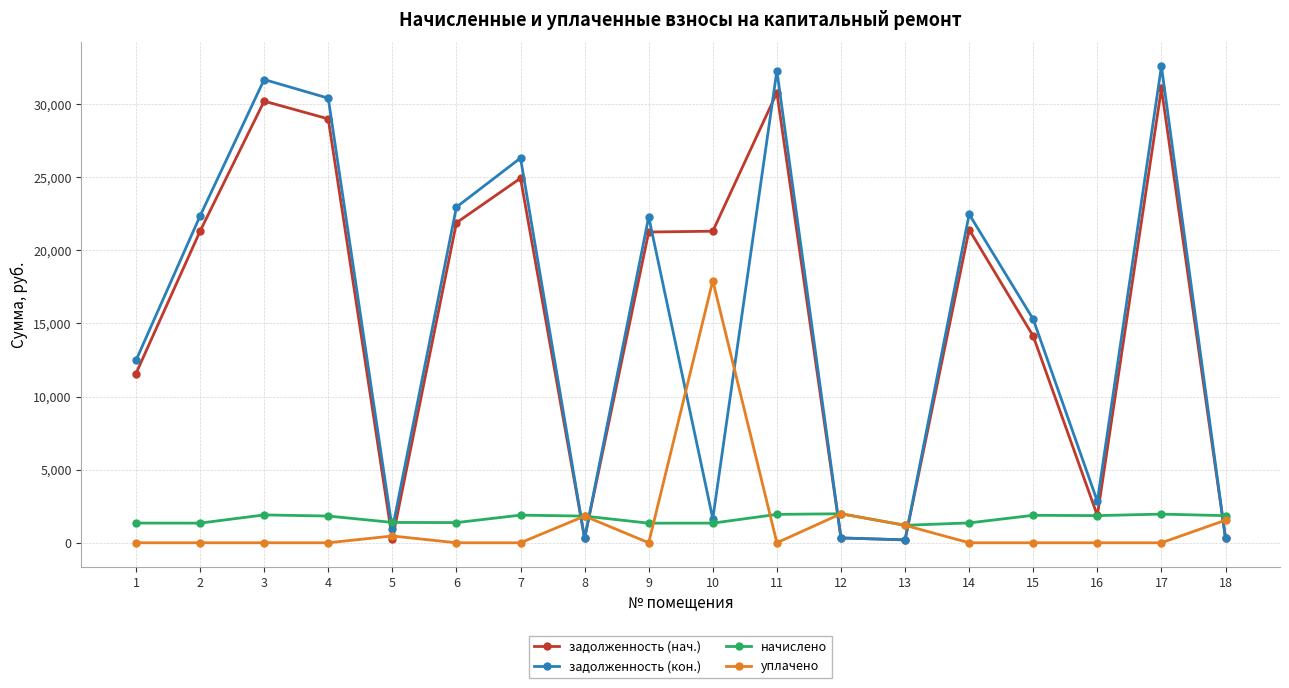

What is the minimum value for начислено?

1194.6